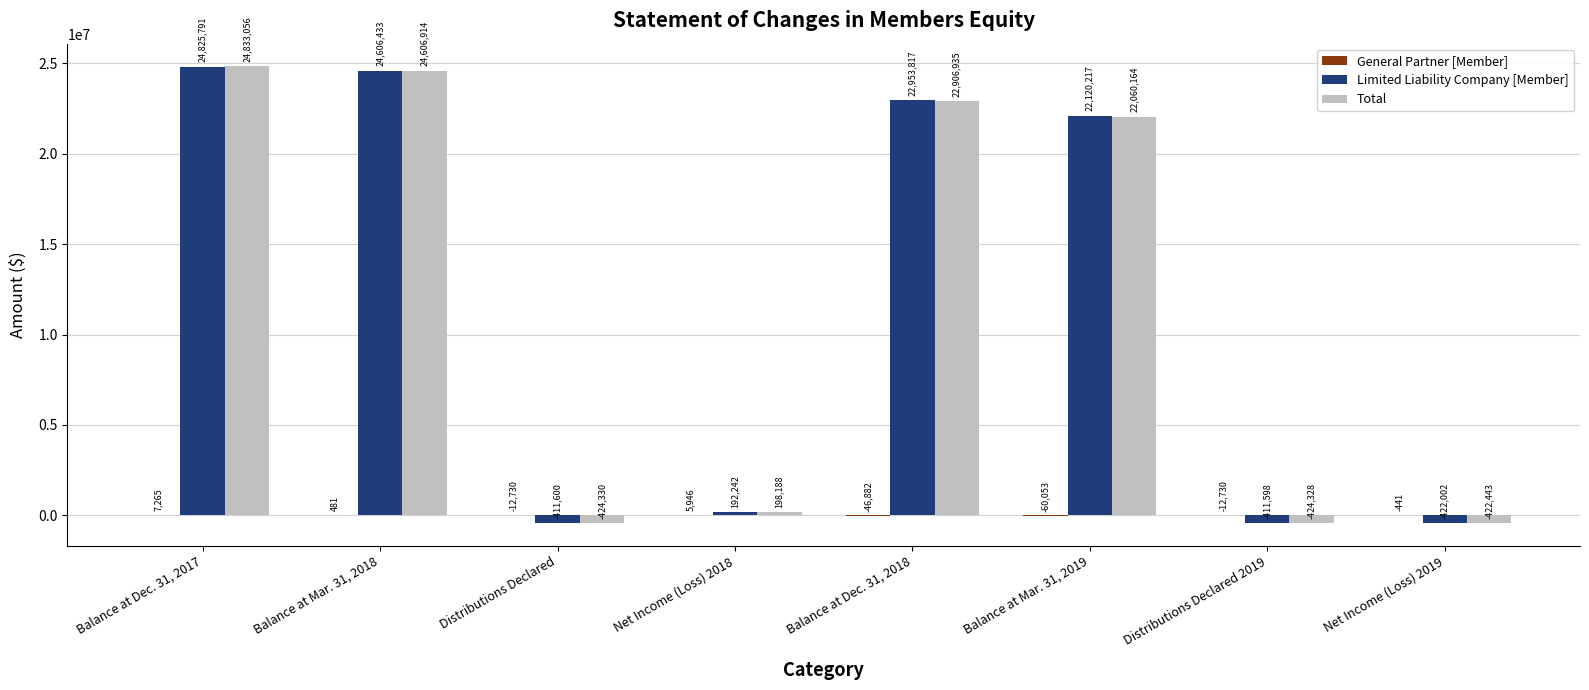

What is the maximum value shown in the chart?

24833056